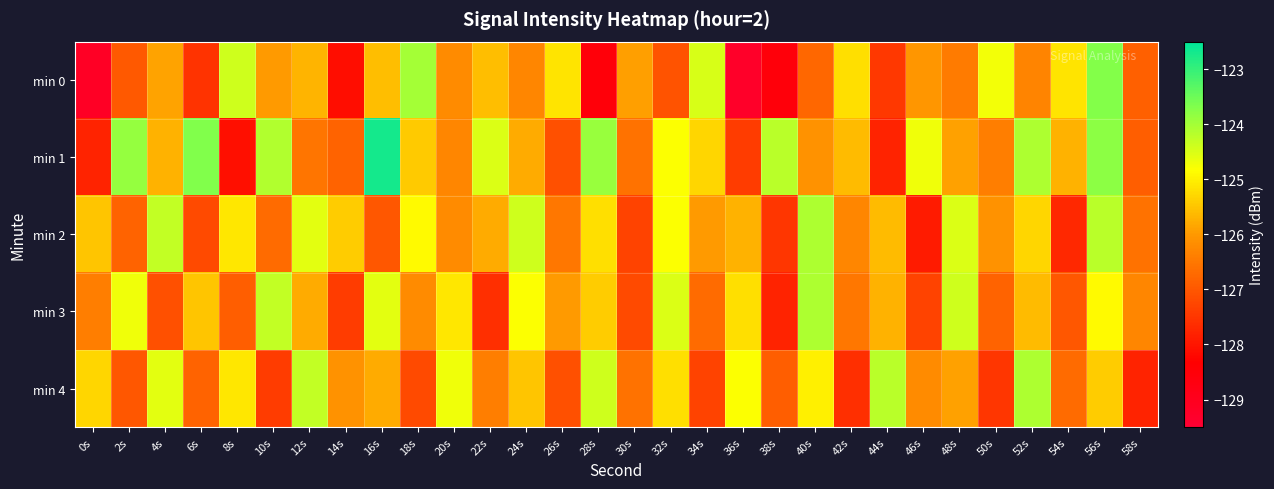

Which has a higher value, 48s or 52s?

52s